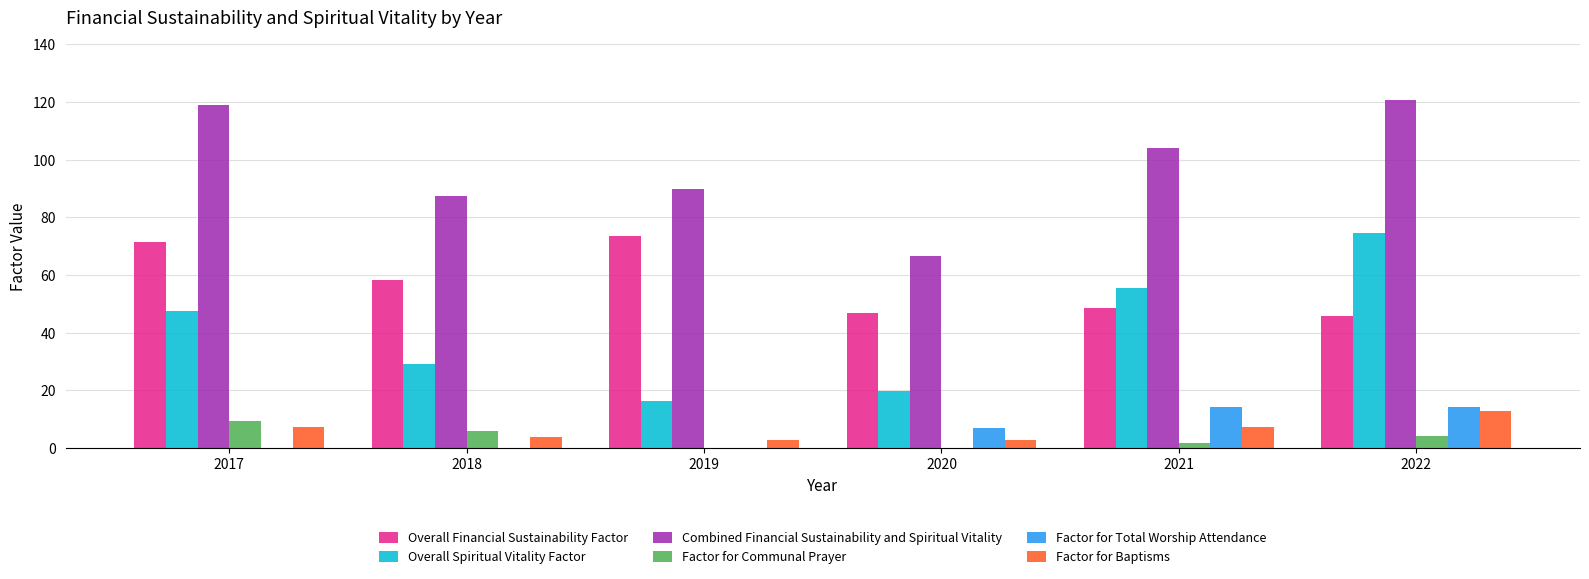

At which category is the sum across all series the highest?

2022